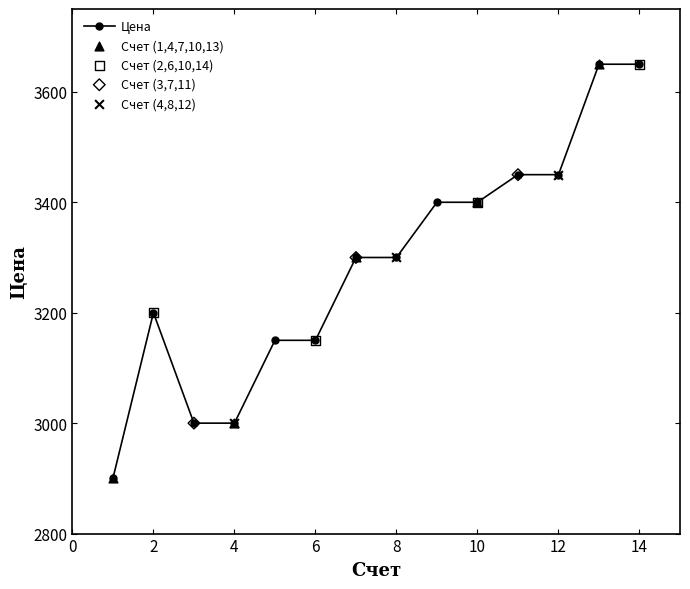

What is the greatest value displayed?

3650